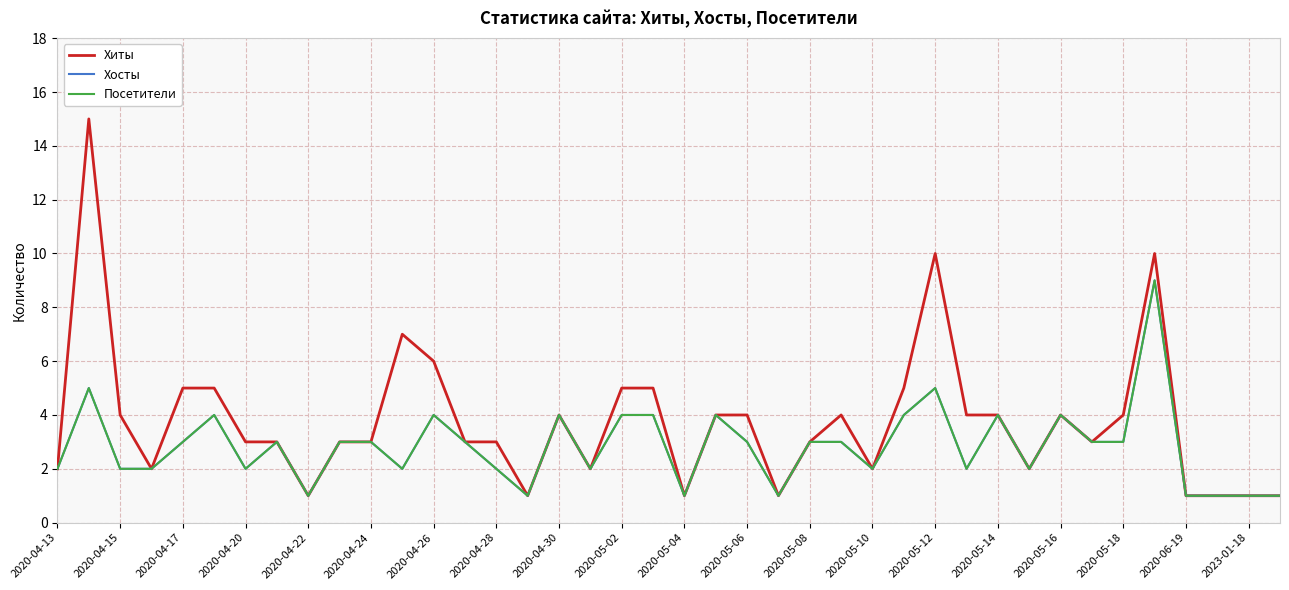

Does the chart have visible grid lines?

Yes